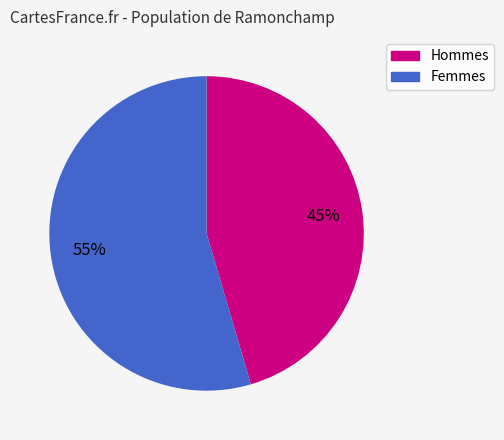

Is there a majority slice in this chart?

Yes